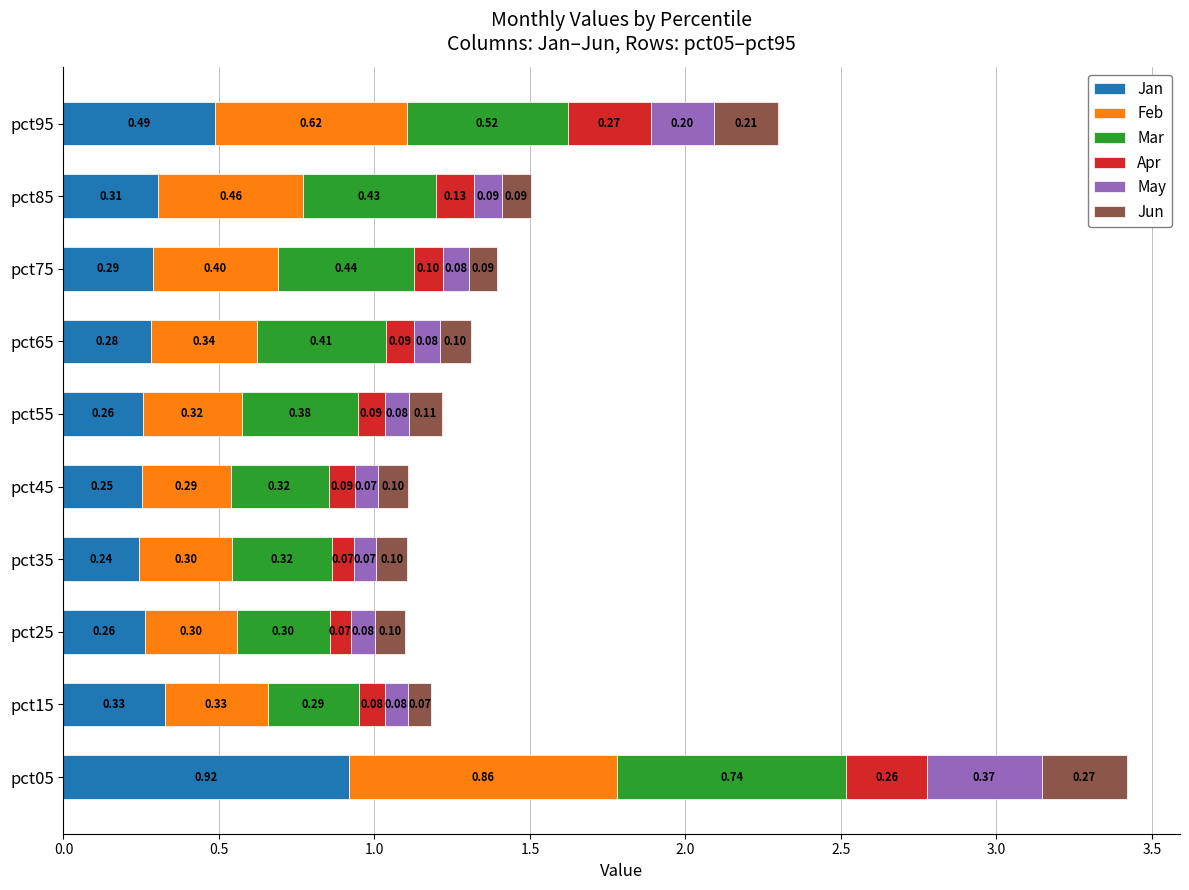

What is the total value across all series at pct05?

3.4